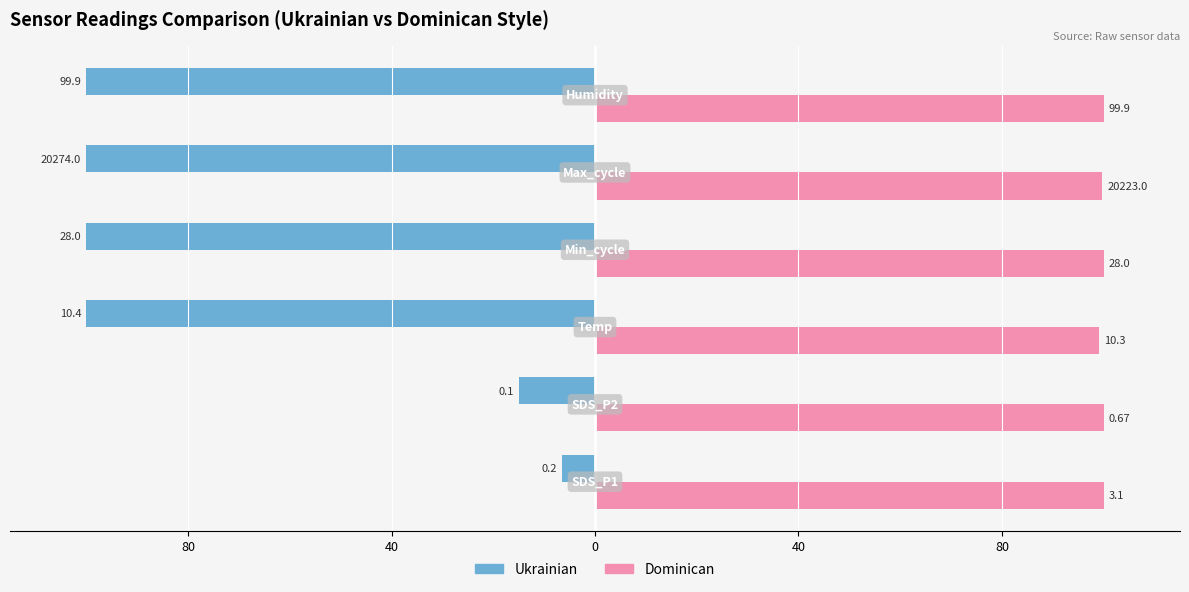

What are all the series names shown in the legend?

Ukrainian, Dominican